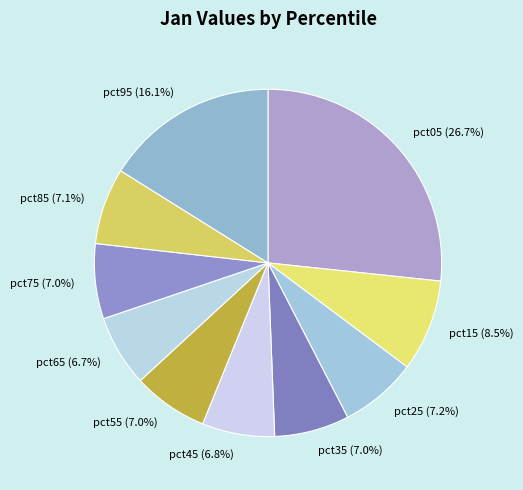

To the nearest percent, what is the average slice percentage?

10%